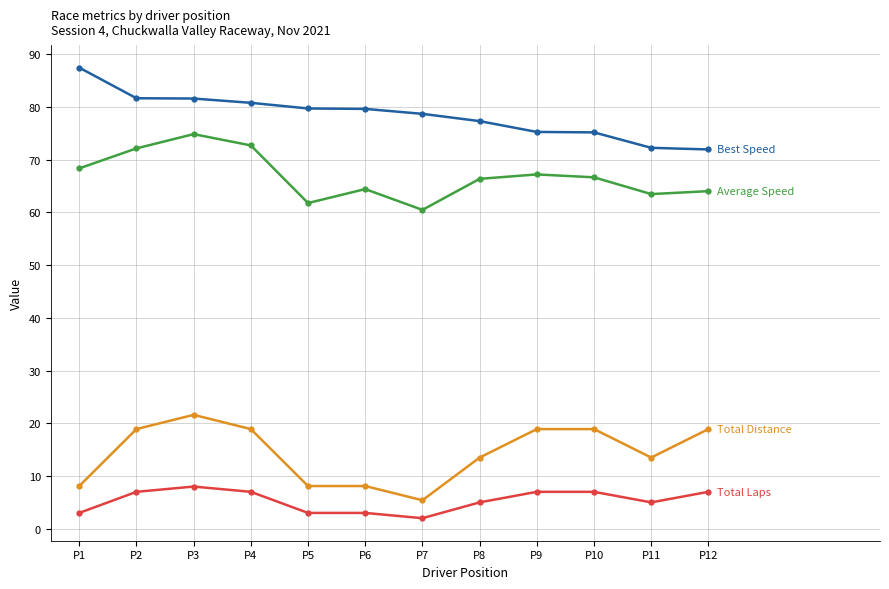

What is the total value across all series at P7?

146.6